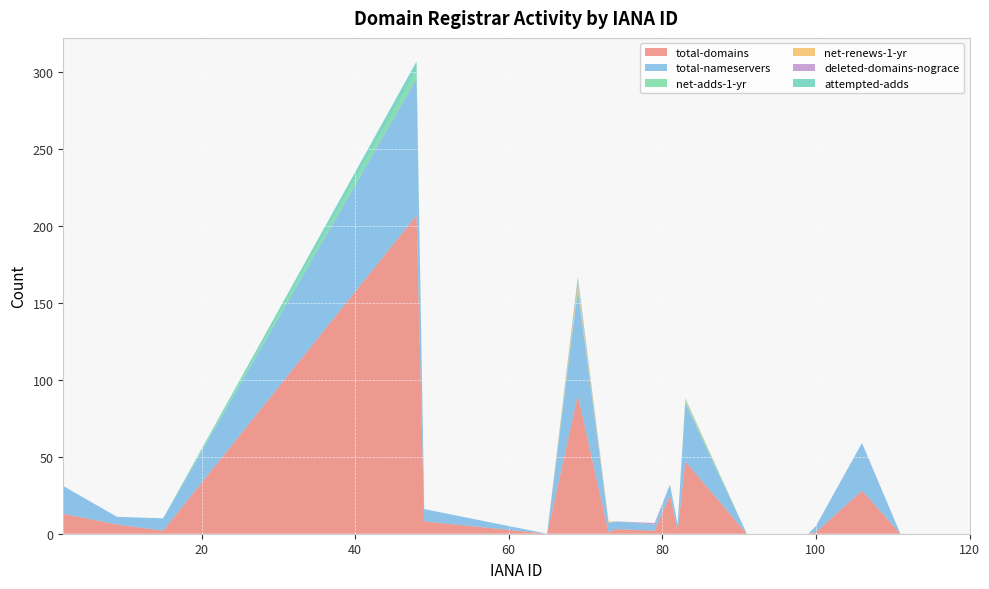

Reading left to right, extract all data points from this chart.

total-domains: 13	6	2	207	8	0	90	1	3	2	25	2	47	0	0	1	28	0	0	0
total-nameservers: 18	5	8	89	8	0	68	6	5	4	7	4	38	0	0	4	31	0	0	0
net-adds-1-yr: 0	0	0	5	0	0	2	0	0	0	0	0	1	0	0	0	0	0	0	0
net-renews-1-yr: 0	0	0	0	0	0	3	1	0	0	0	0	1	0	0	0	0	0	0	0
deleted-domains-nograce: 0	0	0	0	0	0	2	0	0	1	0	0	0	0	0	0	0	0	0	0
attempted-adds: 0	0	0	6	0	0	2	0	0	0	0	0	1	0	0	0	0	0	0	0